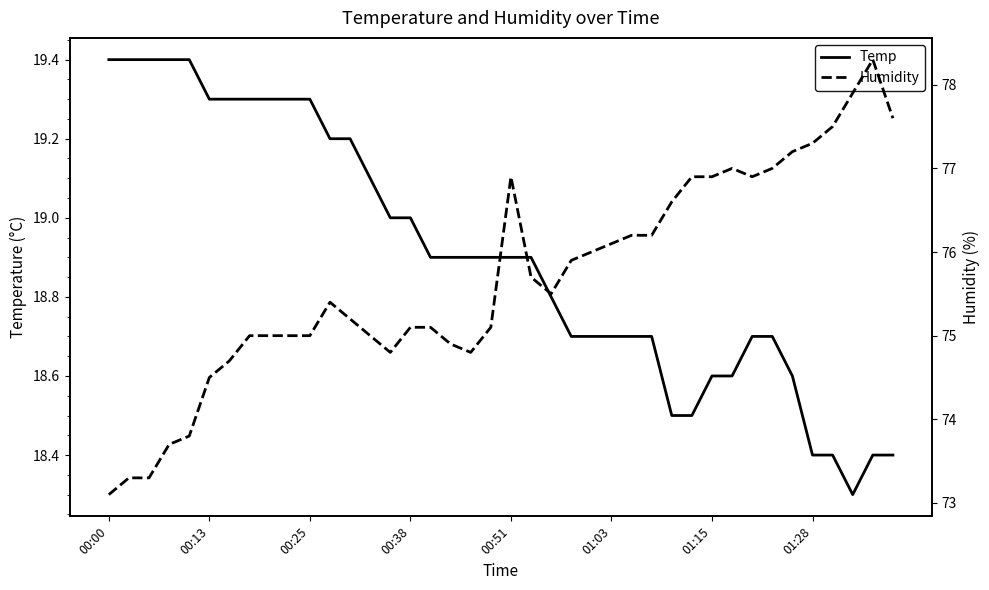

What is the value of the Humidity point at the 31st from the left?

76.9